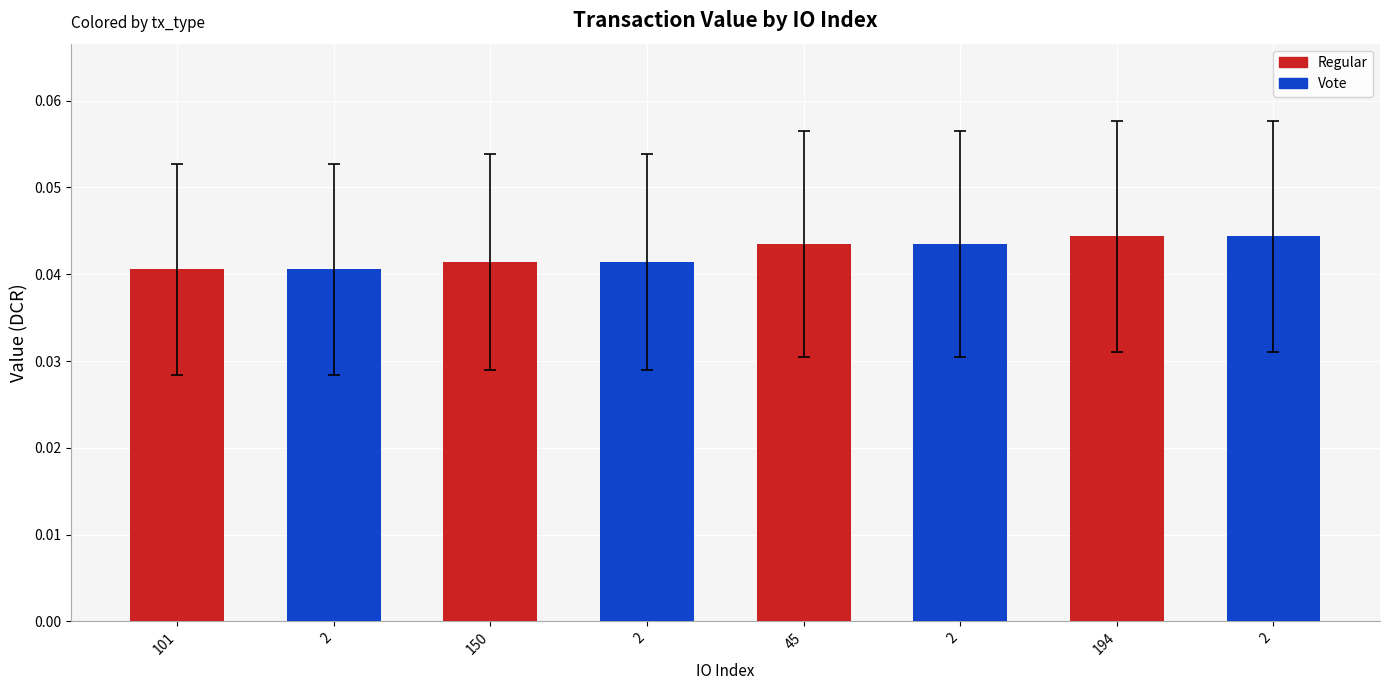

Rank the categories by value from lowest to highest.

101, 2, 150, 2, 45, 2, 194, 2